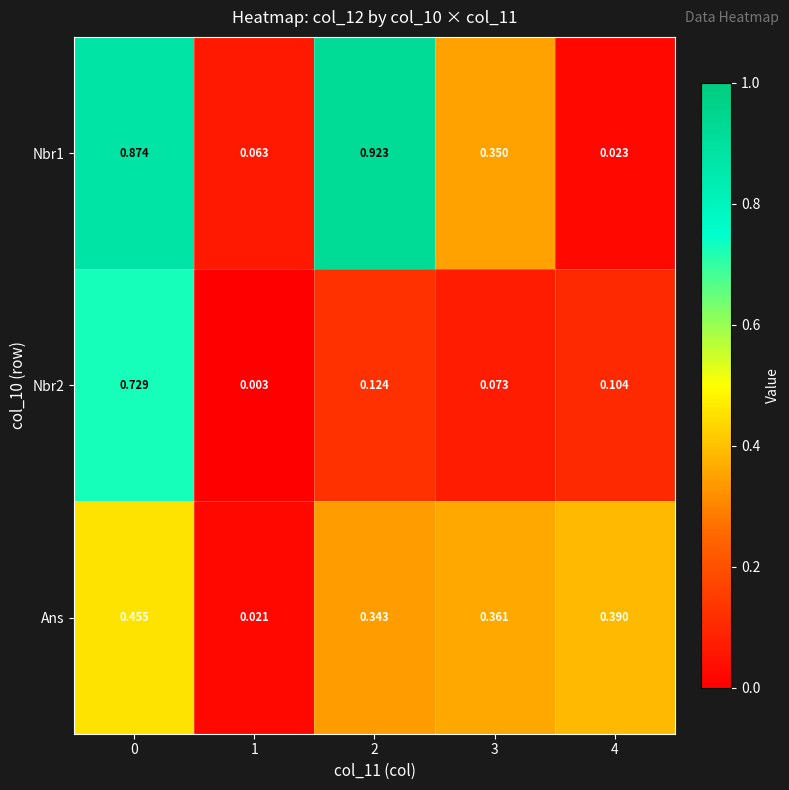

Is the value of Nbr1 at 1 greater than the value of Ans at 1?

Yes